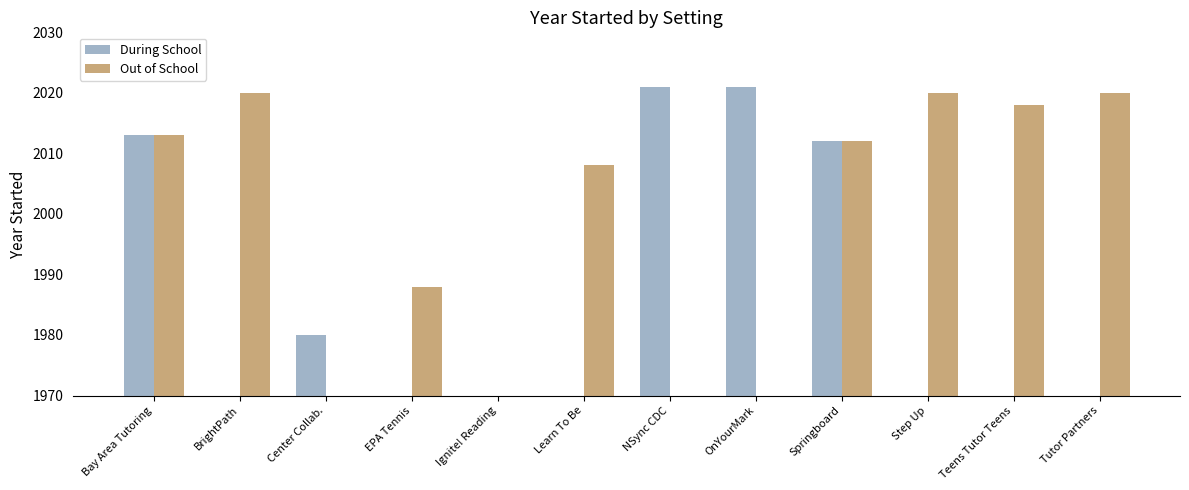

Rank the categories by Out of School value from lowest to highest.

Center Collab., Ignite! Reading, NSync CDC, OnYourMark, EPA Tennis, Learn To Be, Springboard, Bay Area Tutoring, Teens Tutor Teens, BrightPath, Step Up, Tutor Partners